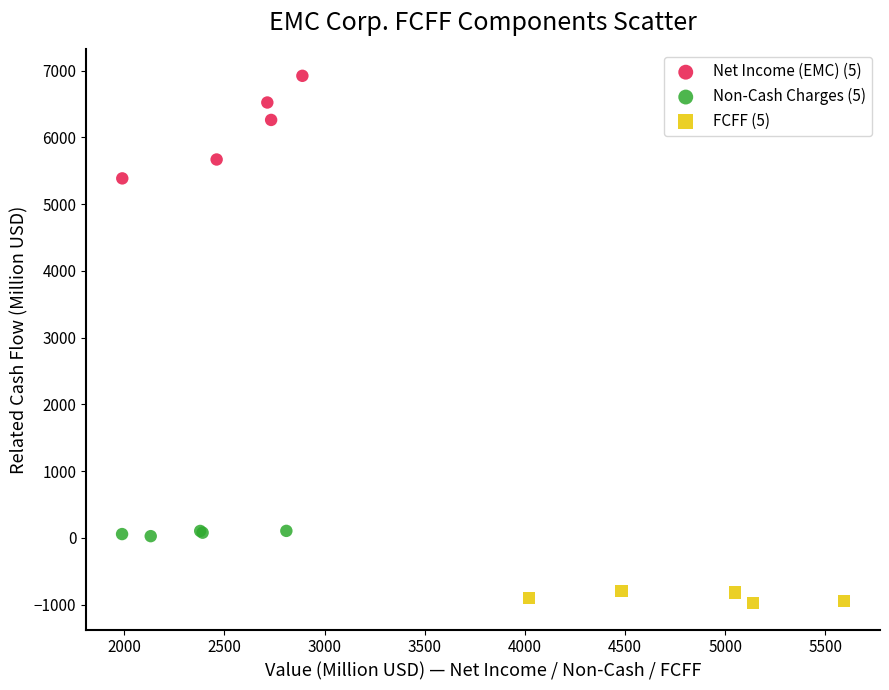

Which series contains the lowest Y value?

FCFF (5)